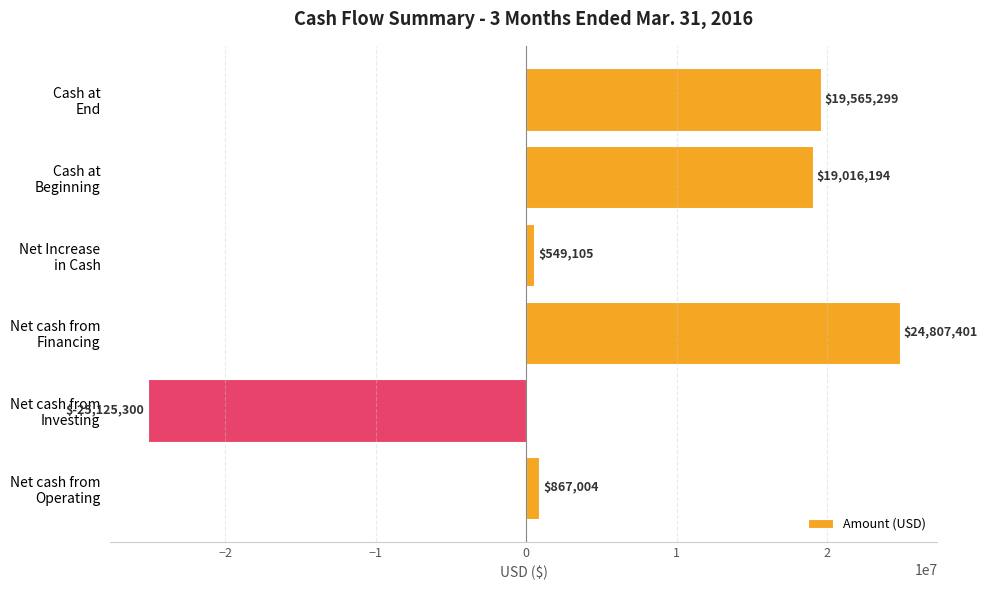

What is the sum of all values?

39679703